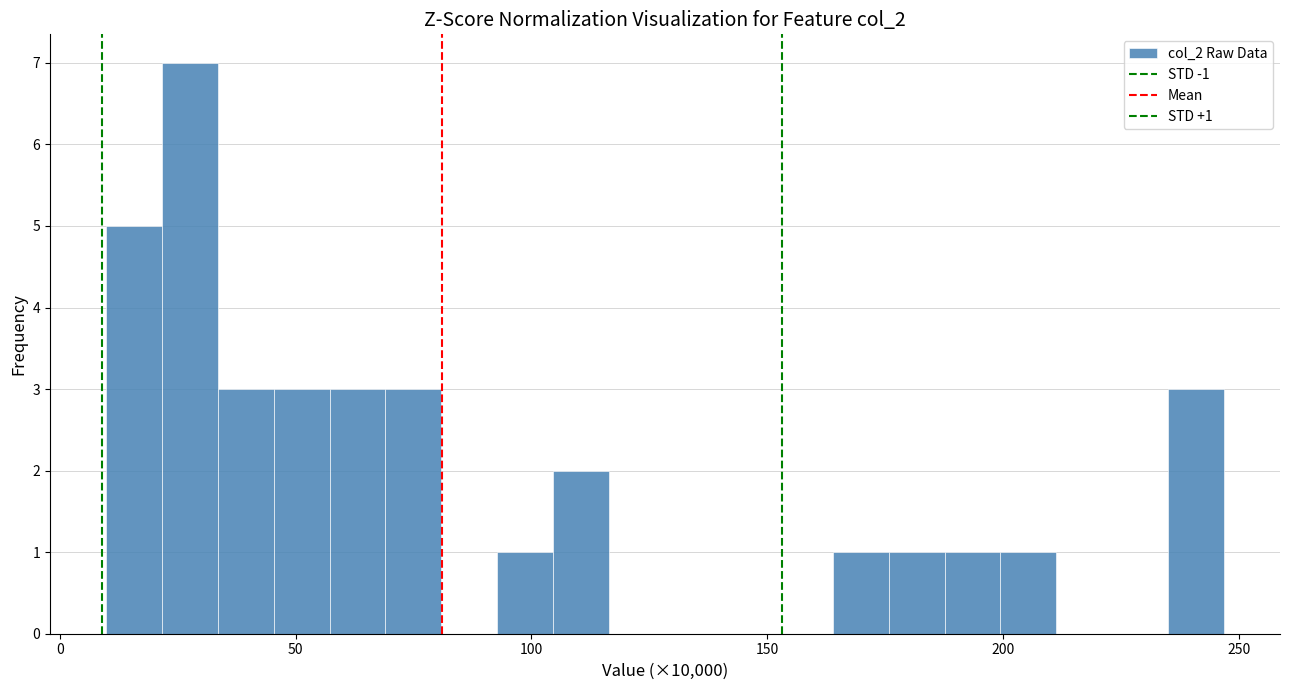

Around what value on the x-axis is the tallest bar? Give the approximate position of its centre, as read against the axis.

30